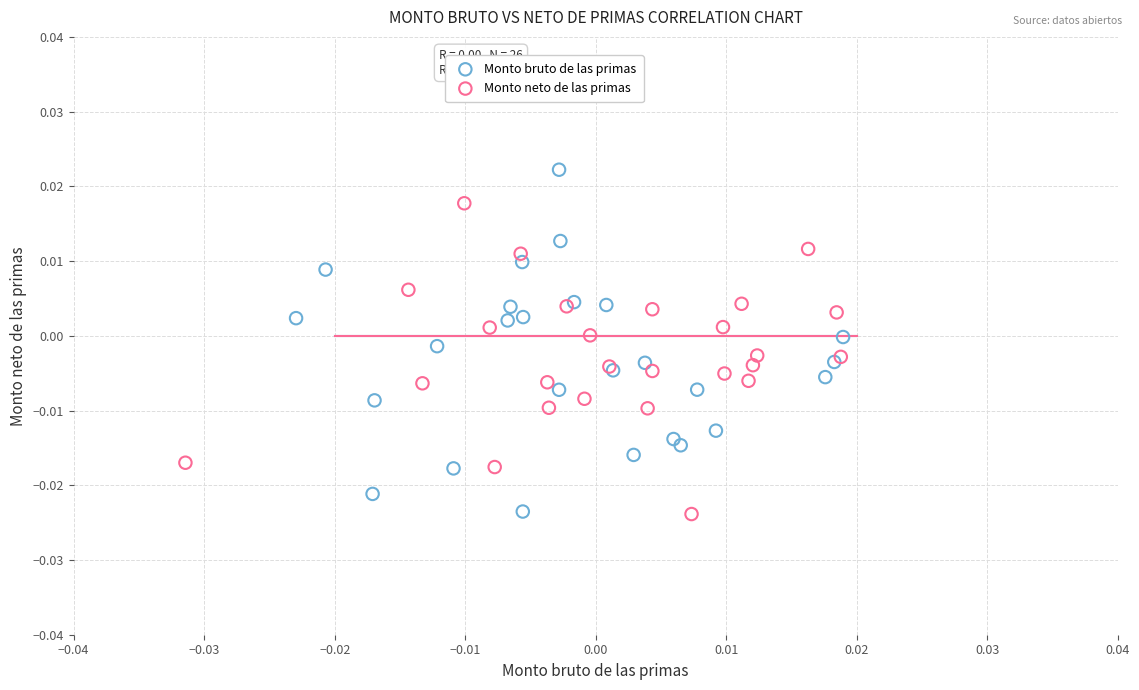

Which series reaches the maximum Y coordinate?

Monto bruto de las primas